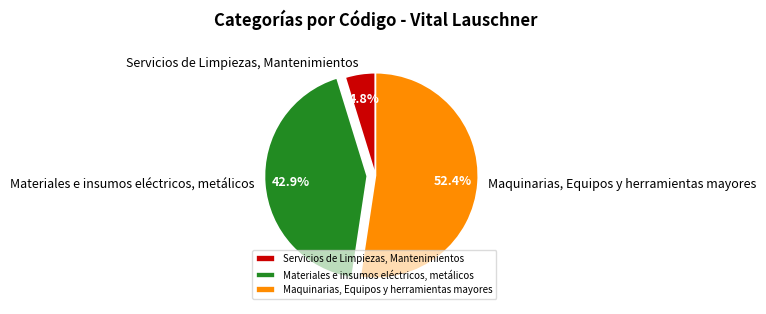

True or false: Maquinarias, Equipos y herramientas mayores accounts for 65% of the total.

False